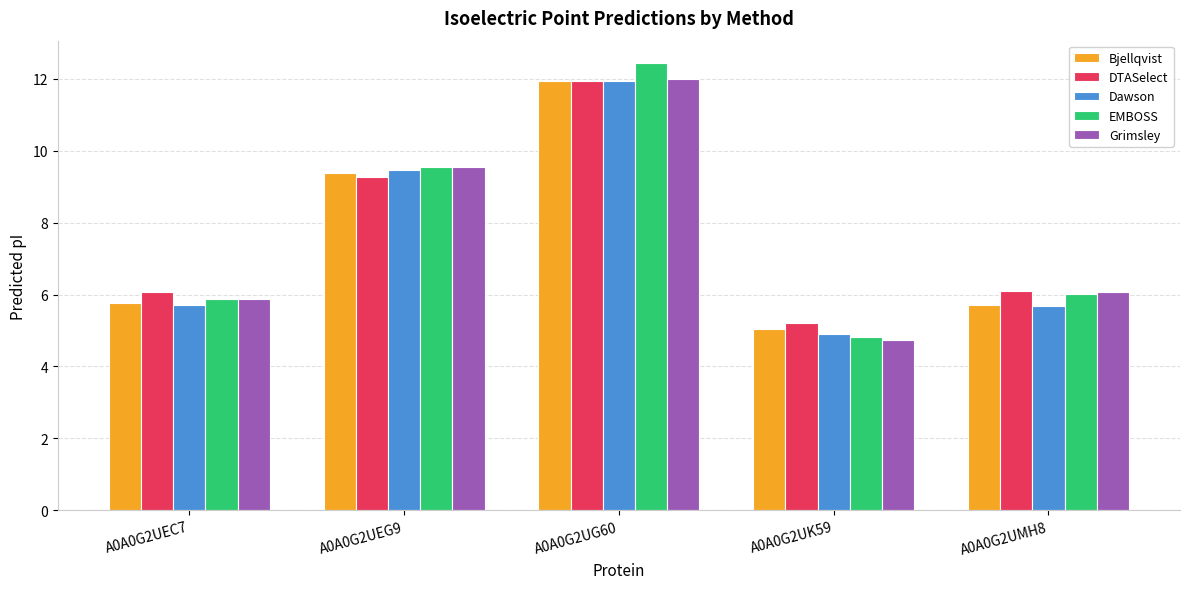

At which category is the sum across all series the highest?

A0A0G2UG60